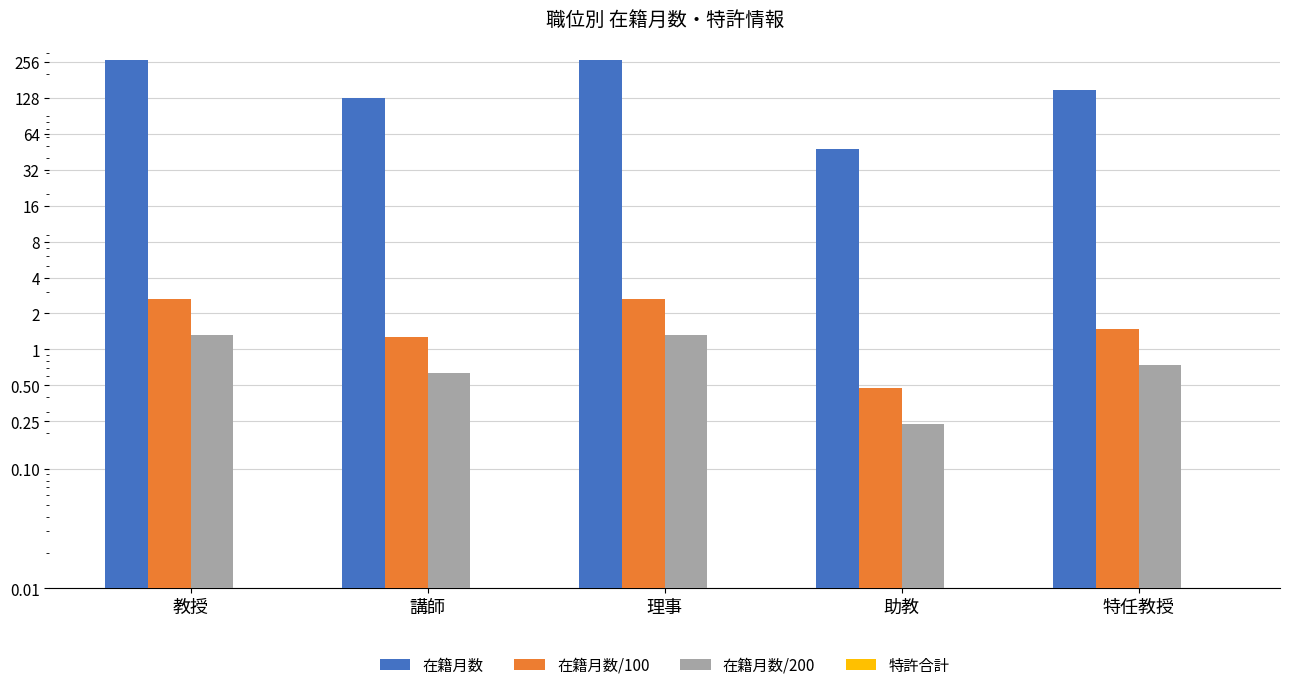

The 在籍月数/200 series shows 0.6 at 理事. True or false?

False